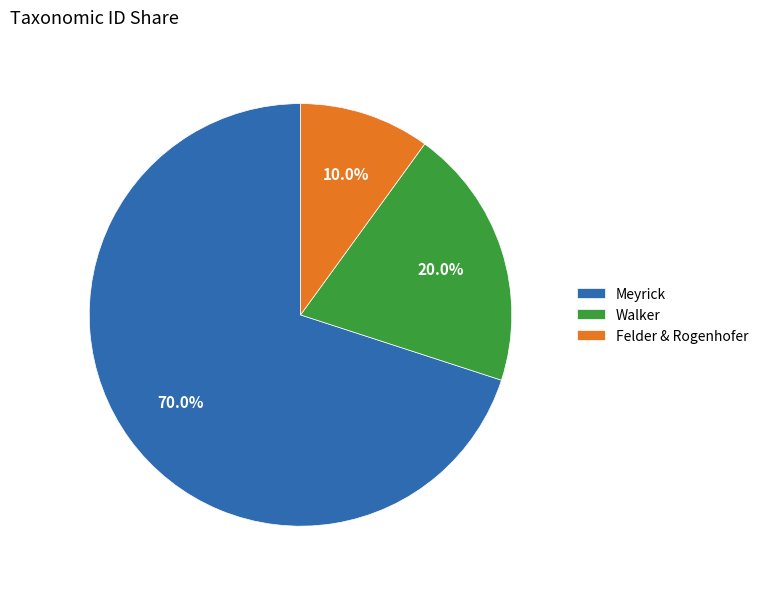

How many slices are in this pie chart?

3